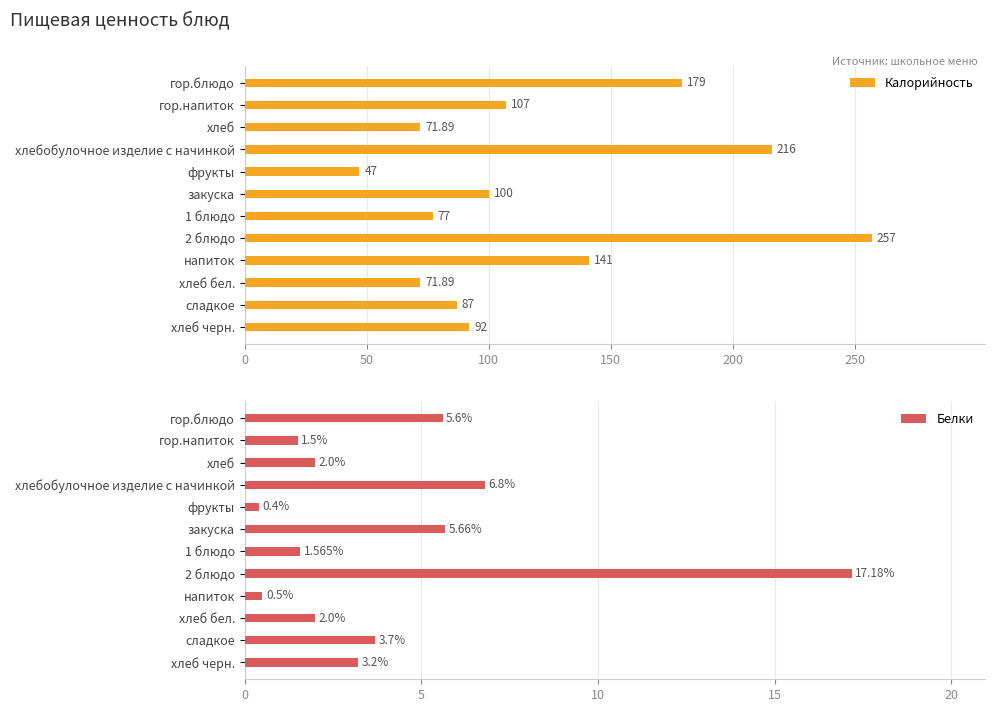

What is the approximate value of Белки at фрукты?

0.4